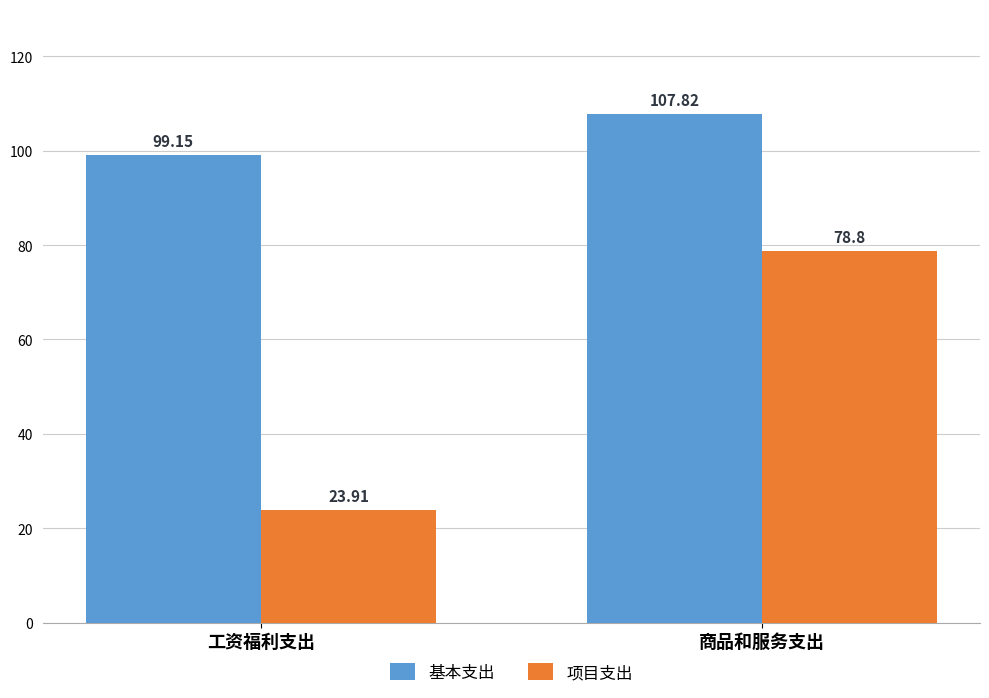

Reading left to right, transcribe all the data shown in this chart.

基本支出: 工资福利支出=99.2	商品和服务支出=107.8
项目支出: 工资福利支出=23.9	商品和服务支出=78.8